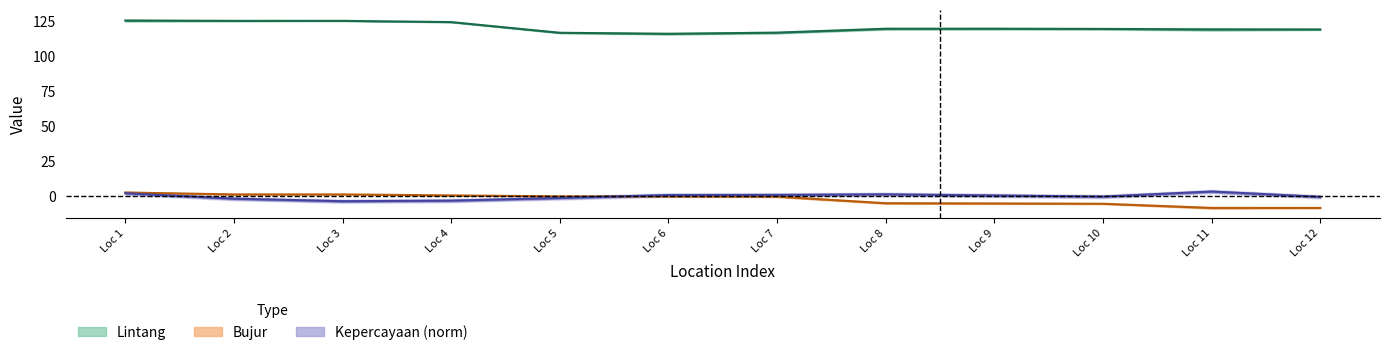

Is this an area chart (filled region under the line)?

No